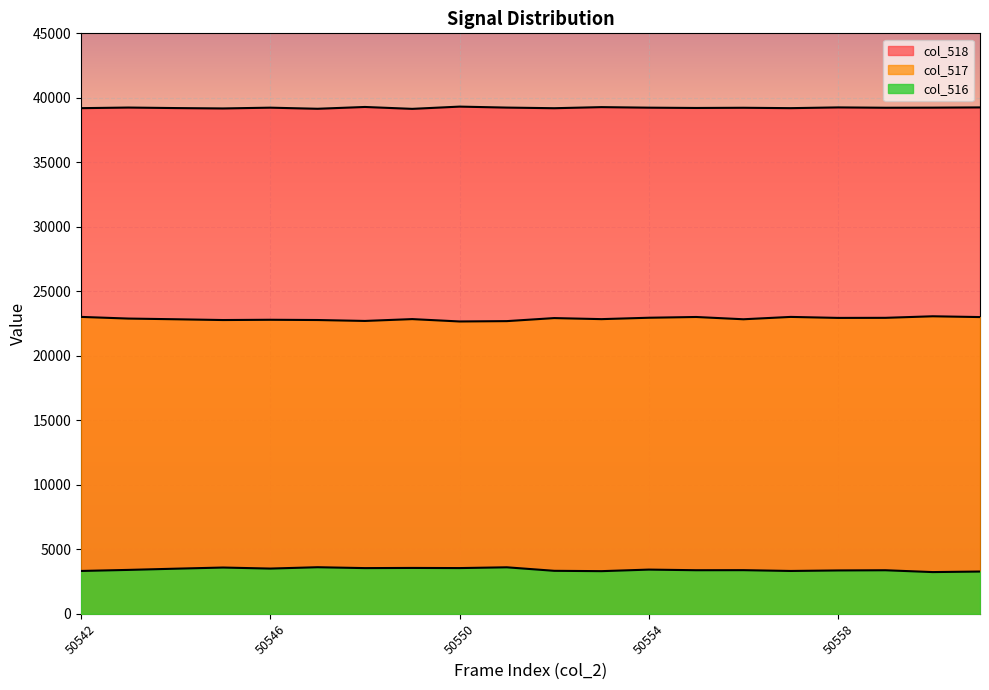

List the series in order of their peak value, highest first.

col_518, col_517, col_516